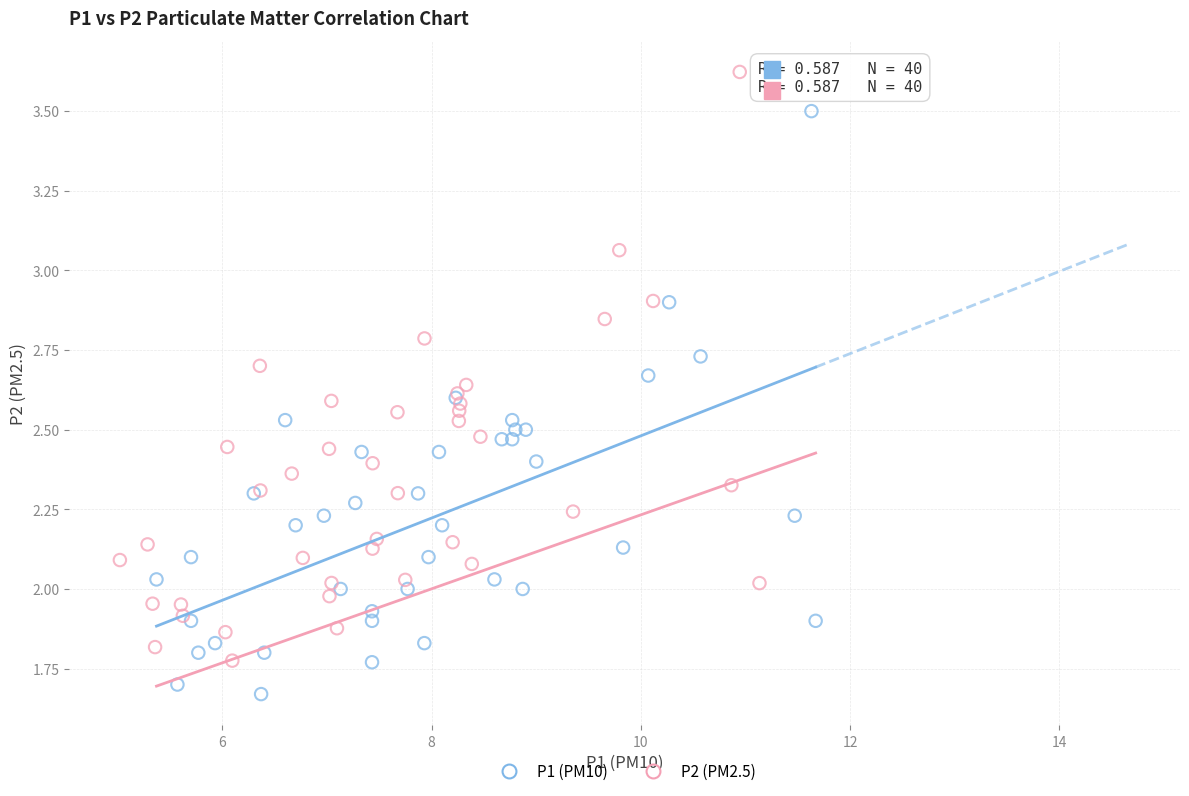

Which series contains the lowest Y value?

P1 (PM10)